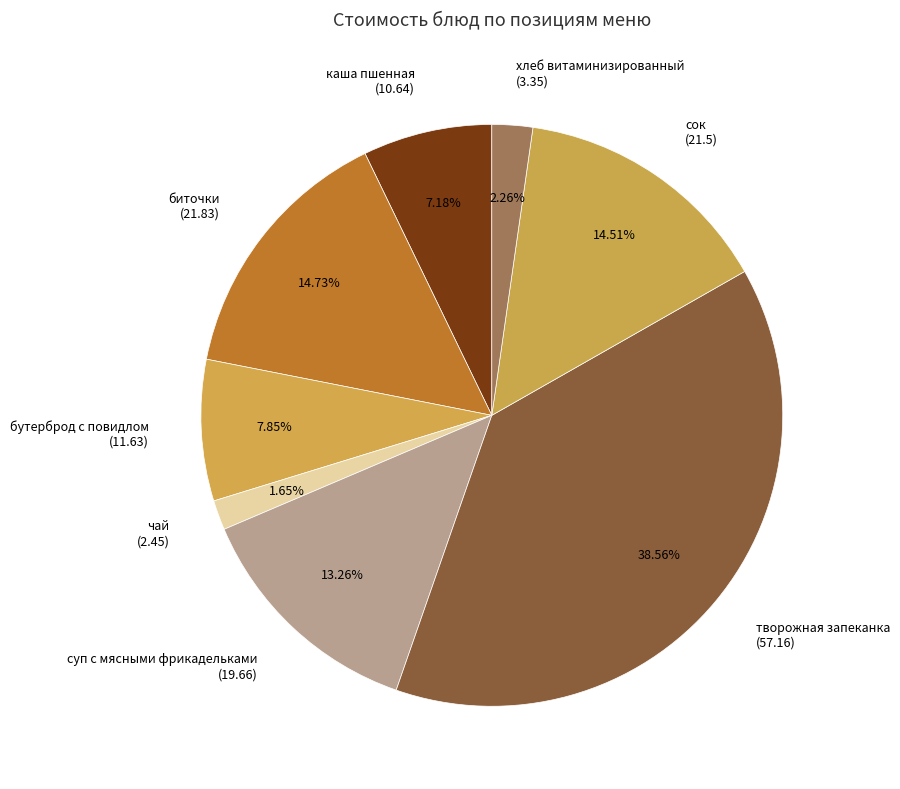

Which category has the biggest portion of the pie?

творожная запеканка (57.16)